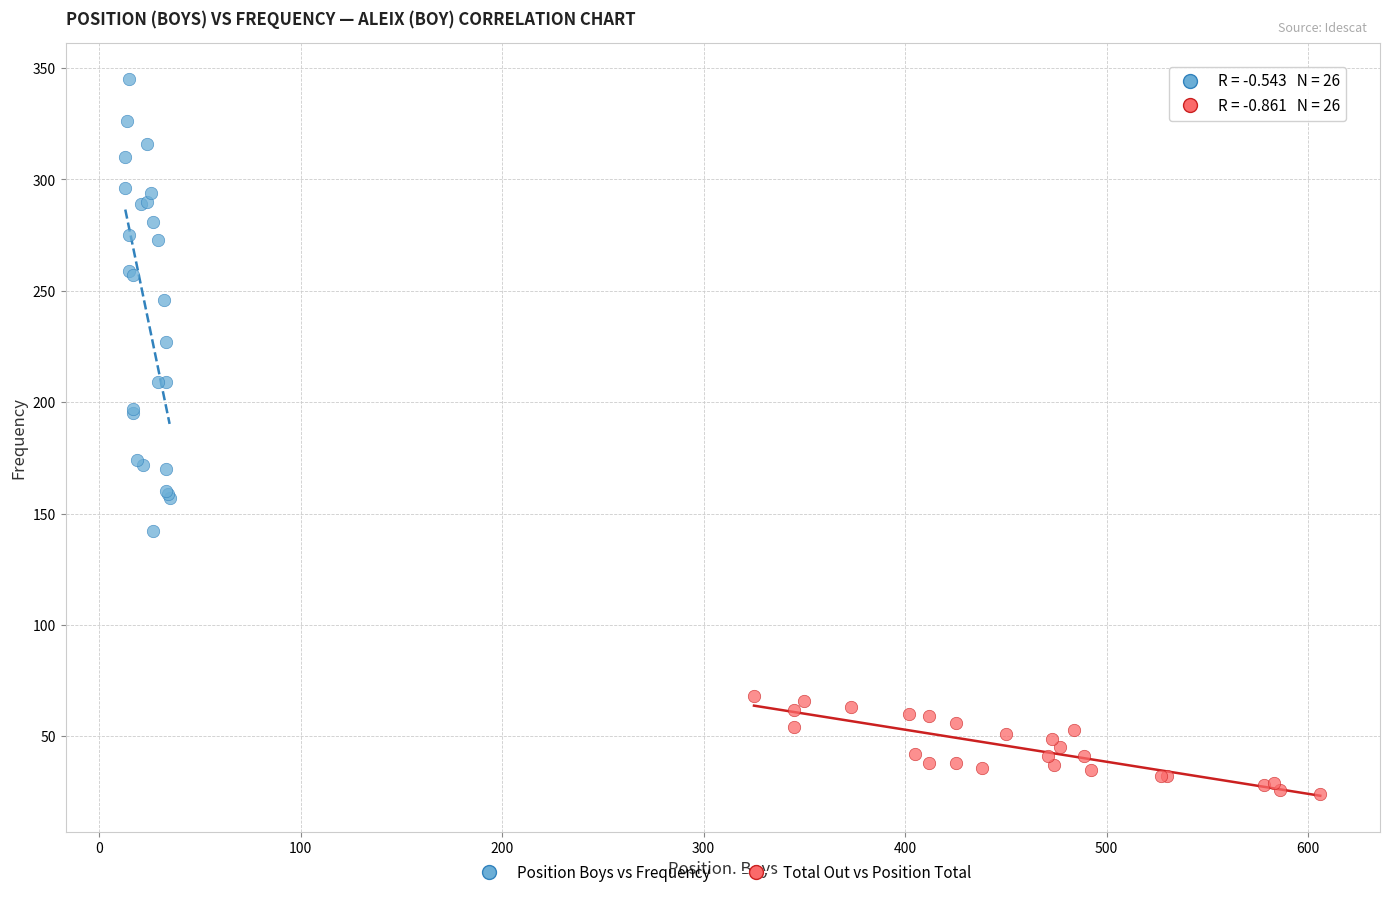

What are all the series names shown in the legend?

Position Boys vs Frequency, Total Out vs Position Total